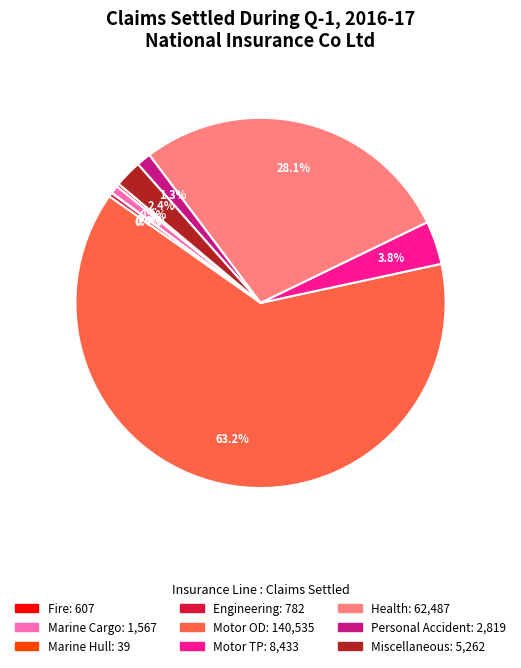

To the nearest percent, what is the difference between the largest and smallest slice percentages?

63%